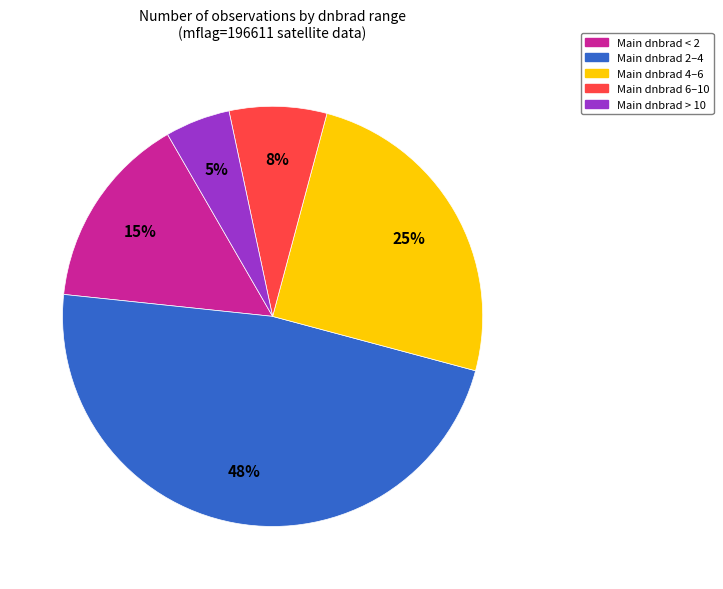

To the nearest percent, what is the average slice percentage?

20%